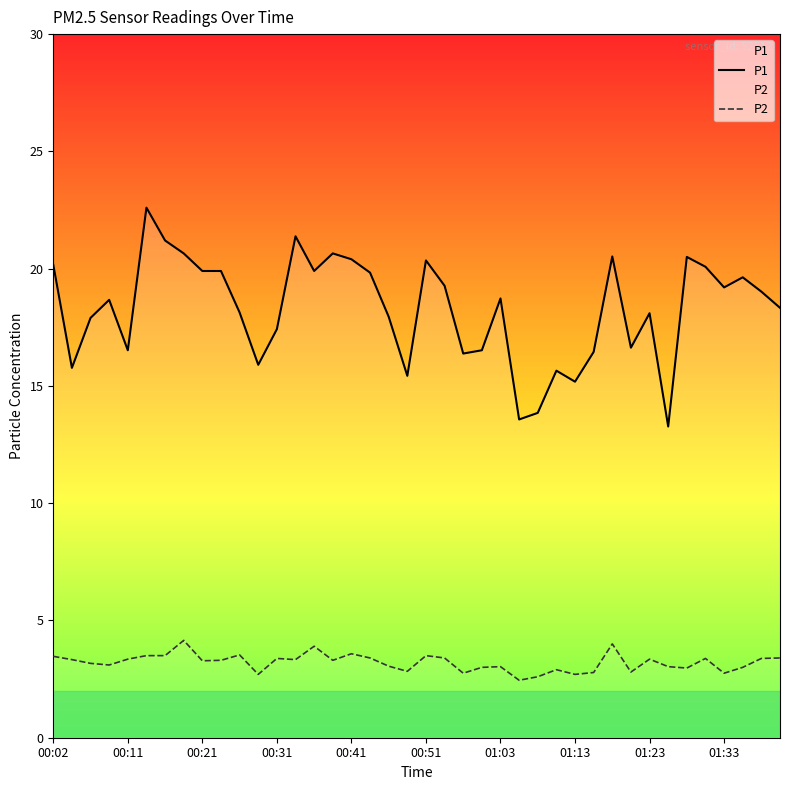

Where is P2 nearest to the value 3?

23